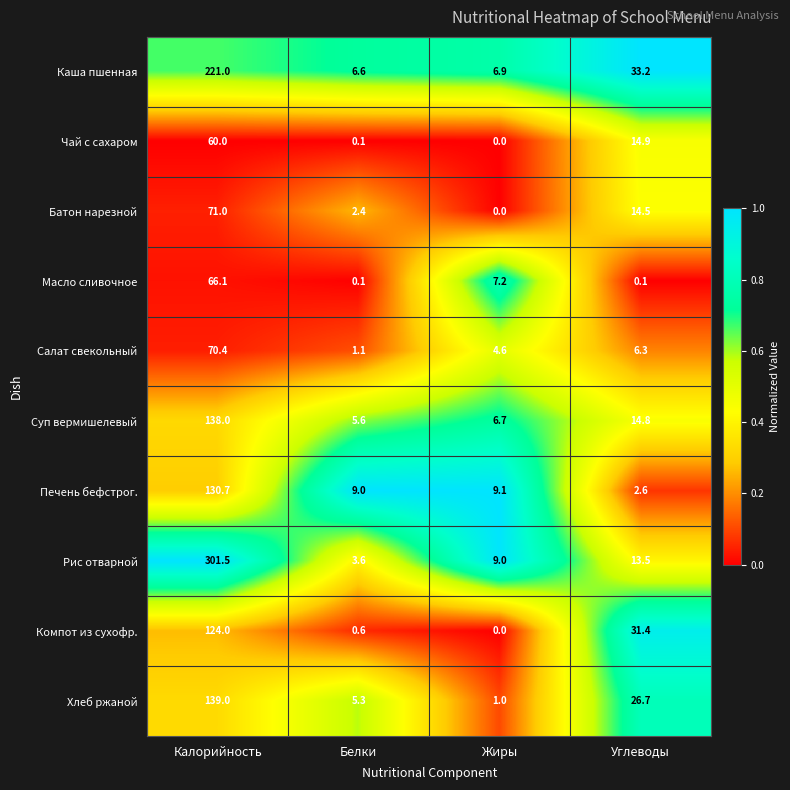

Between Калорийность and Белки, which series saw the biggest shift?

Рис отварной